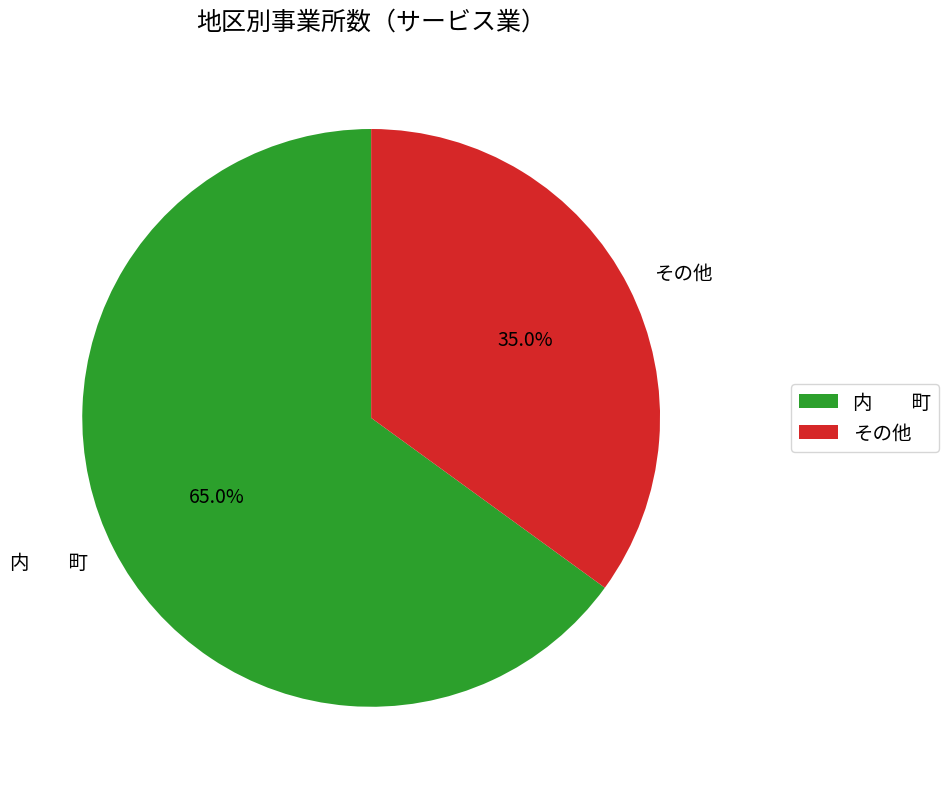

Rank the categories by value from lowest to highest.

その他, 内 町